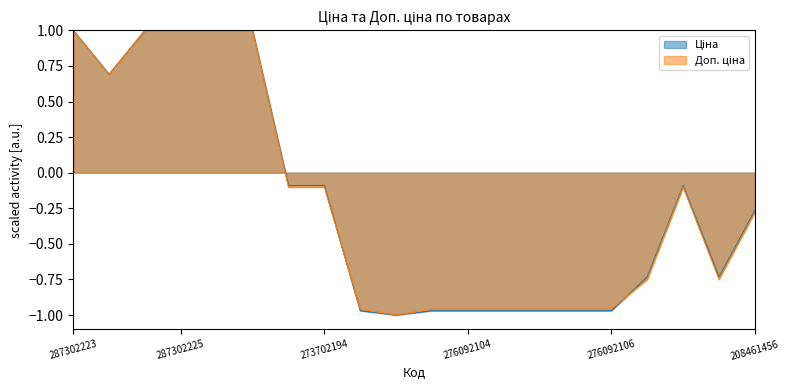

What position from the right is 276092103?

8